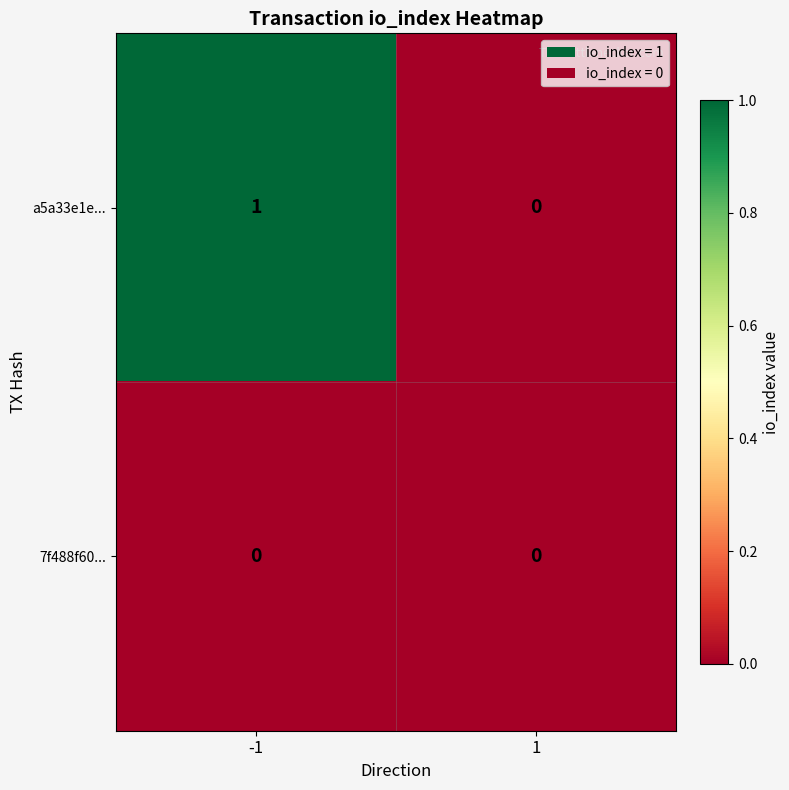

What is the difference between the highest and lowest values at -1?

1